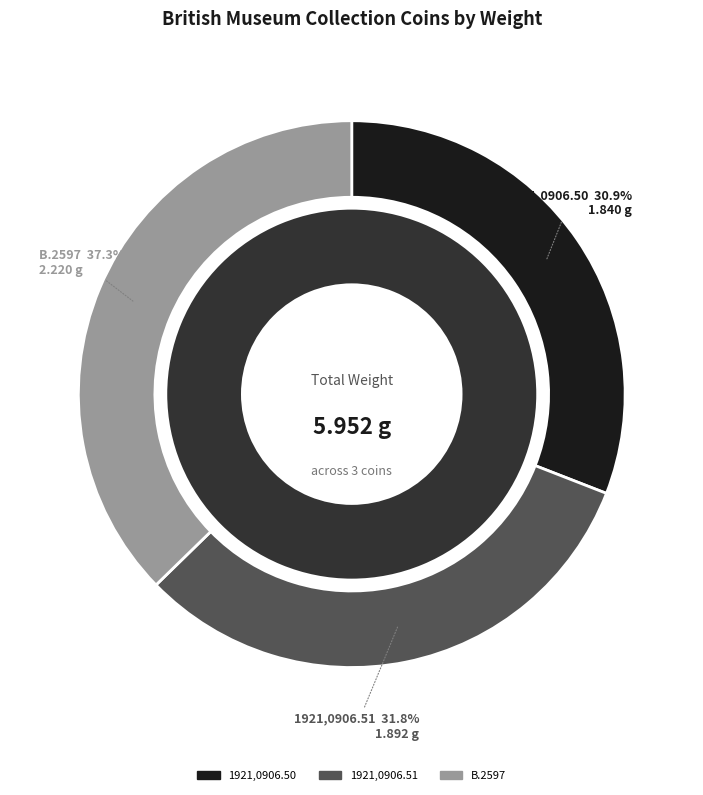

What percentage is NOT represented by B.2597?

62.7%